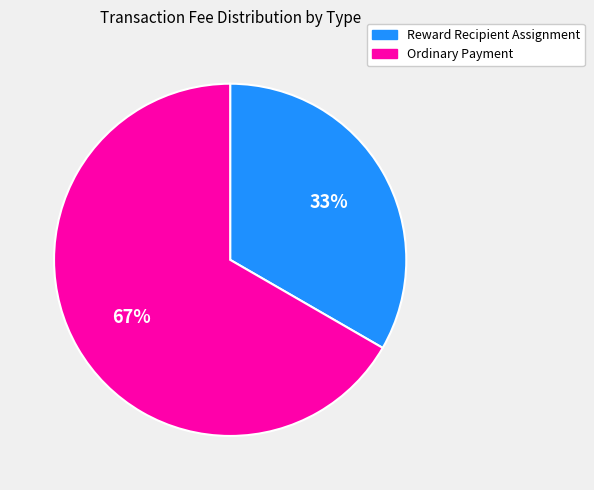

How many segments does this pie chart have?

2